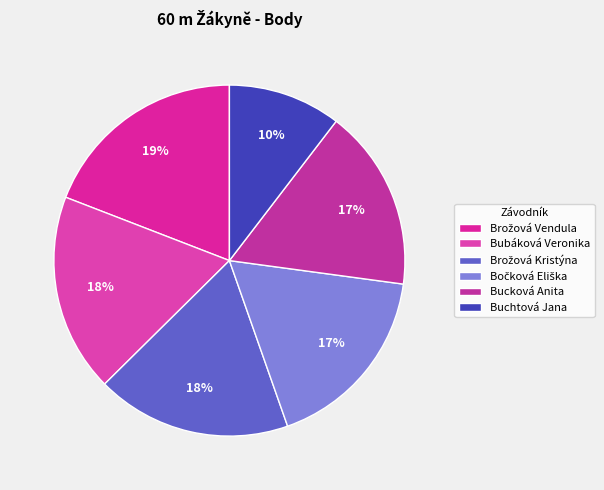

What is the change in value from Brožová Kristýna to Buchtová Jana?

-234